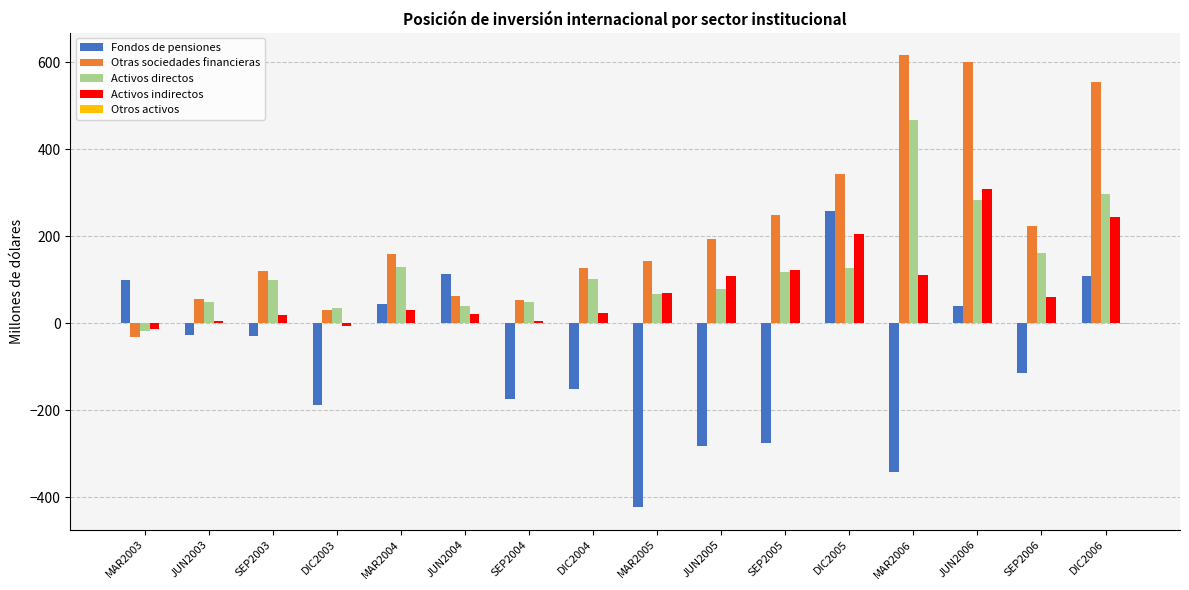

Which series has the largest total across all categories?

Otras sociedades financieras